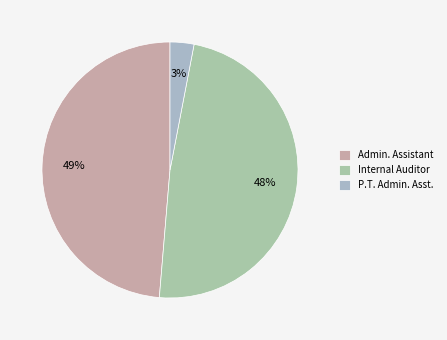

To the nearest percent, what is the difference between the largest and smallest slice percentages?

46%